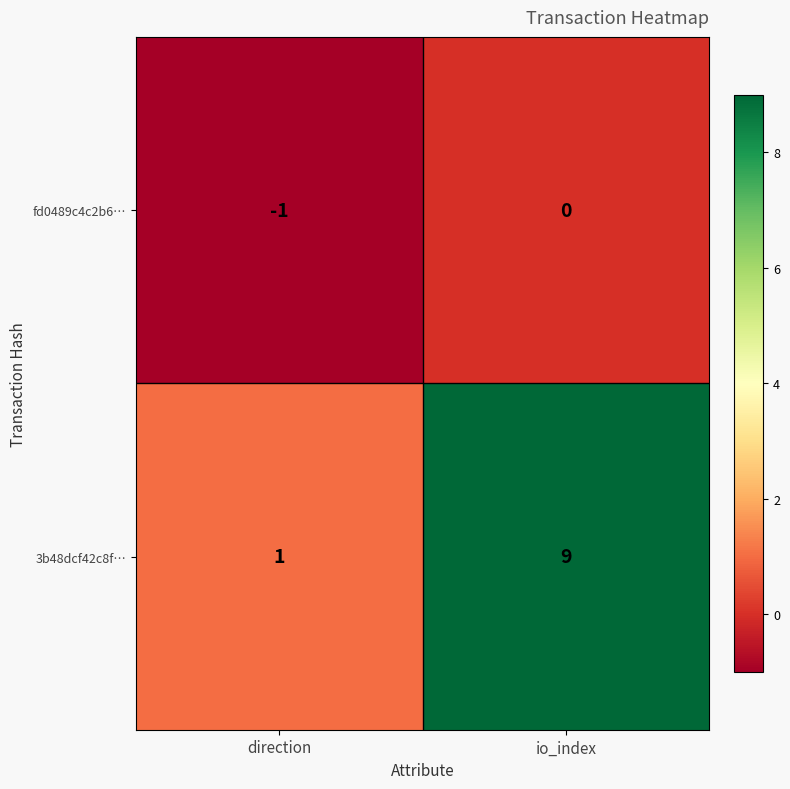

Rank the series by their maximum value, from highest to lowest.

3b48dcf42c8f…, fd0489c4c2b6…